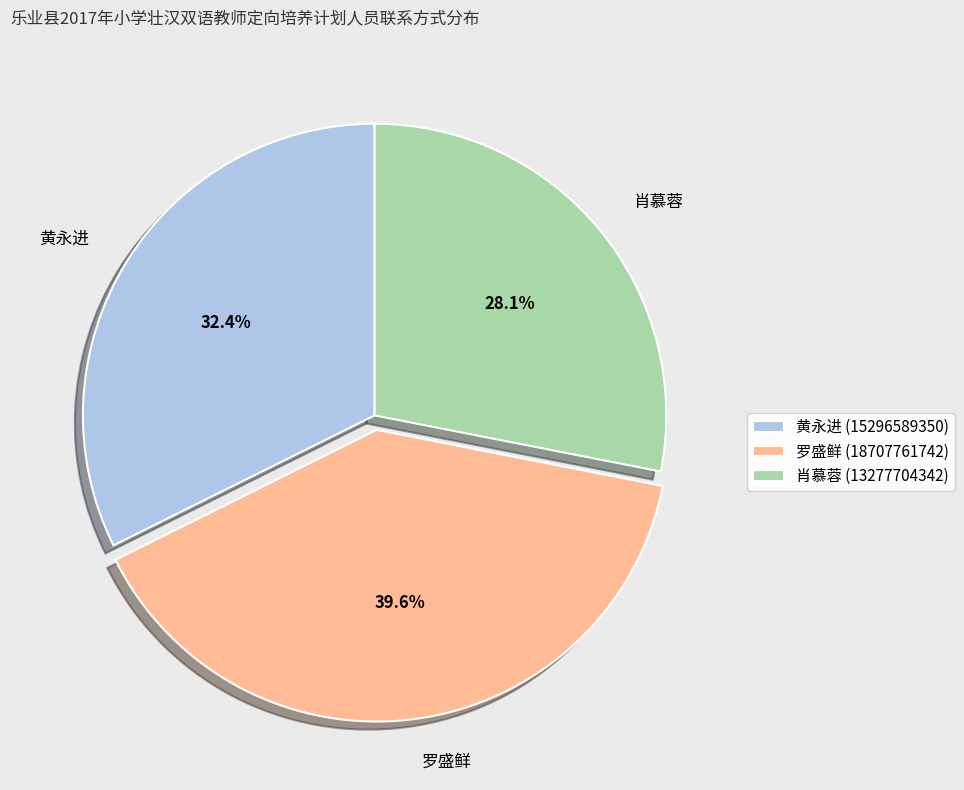

How many segments does this pie chart have?

3